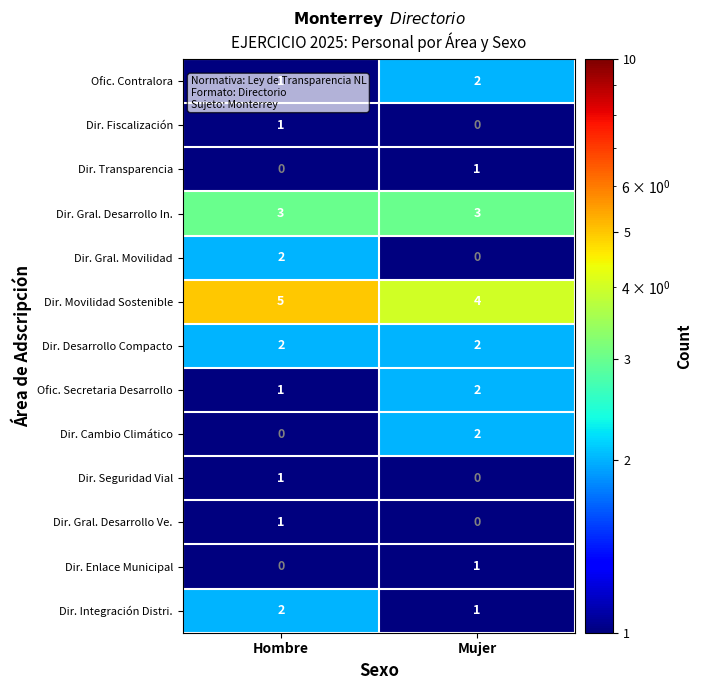

At how many categories does at least one series exceed 2?

2